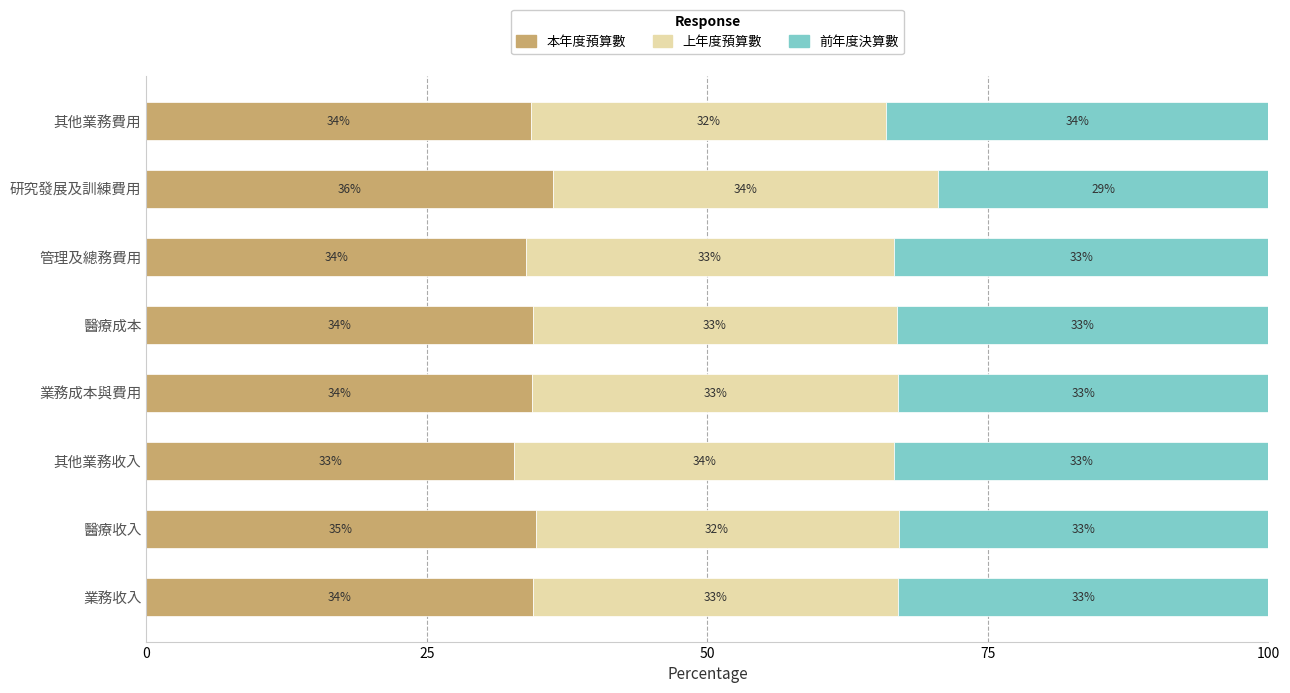

What are all the series names shown in the legend?

本年度預算數, 上年度預算數, 前年度決算數